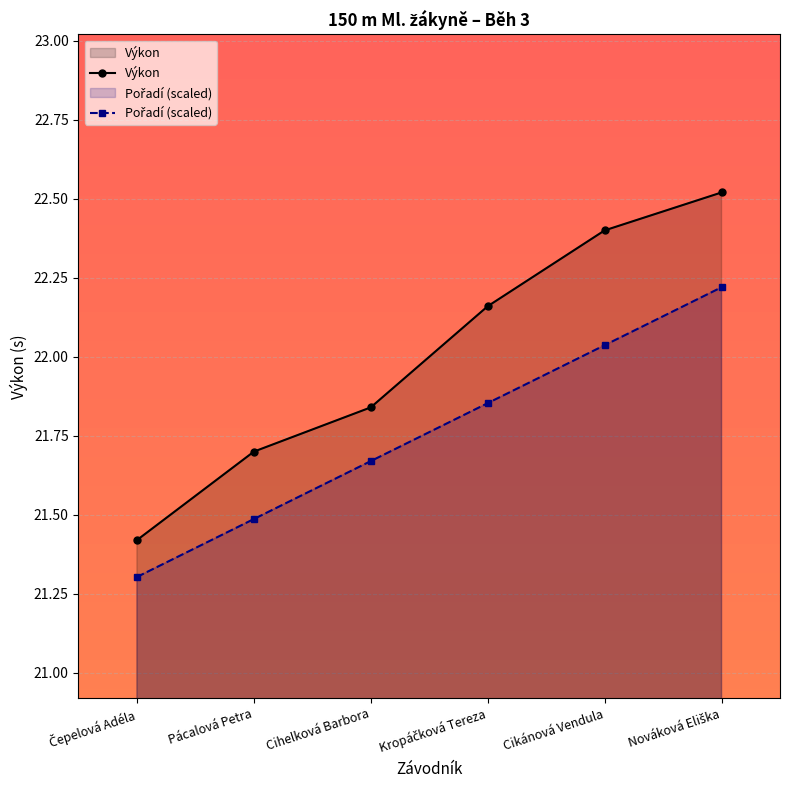

What is the spread (max minus min) of values at Nováková Eliška?

0.3